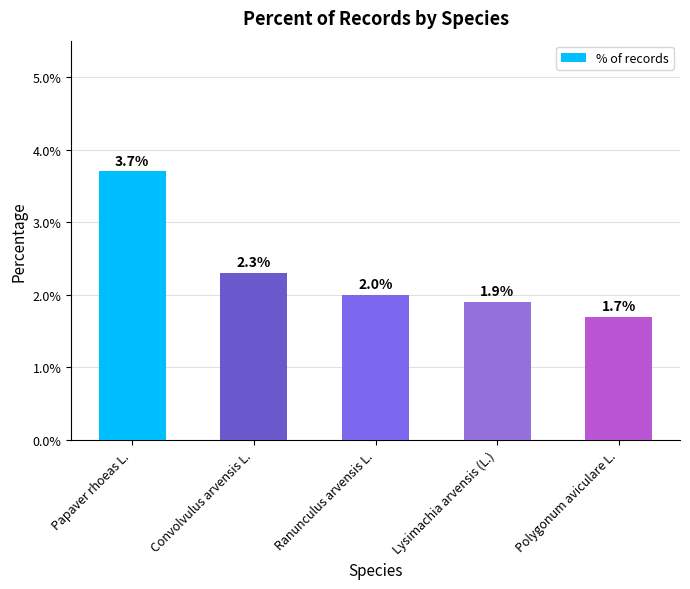

How many values are below 2?

2